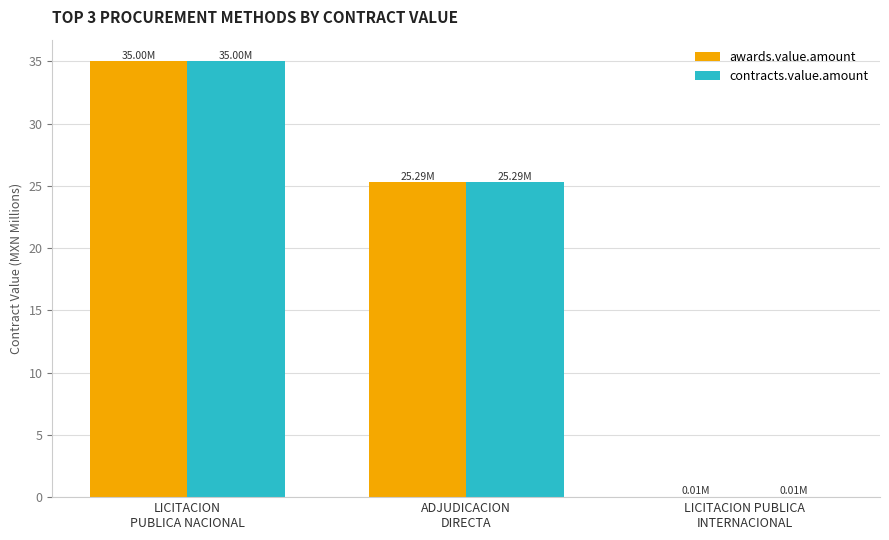

What is the sum of all awards.value.amount values?

60.3